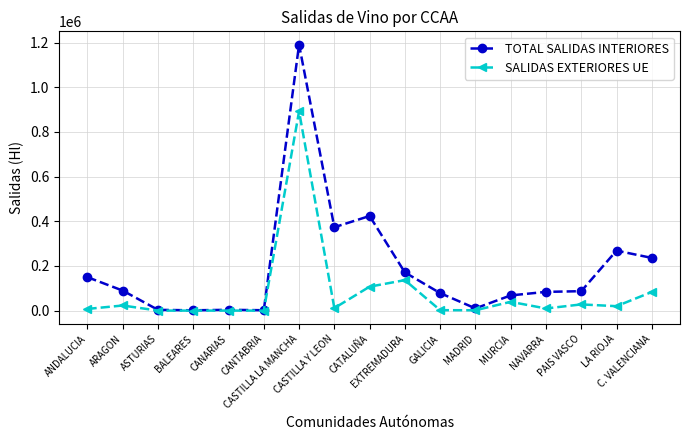

What is the total value across all series at C. VALENCIANA?

319401